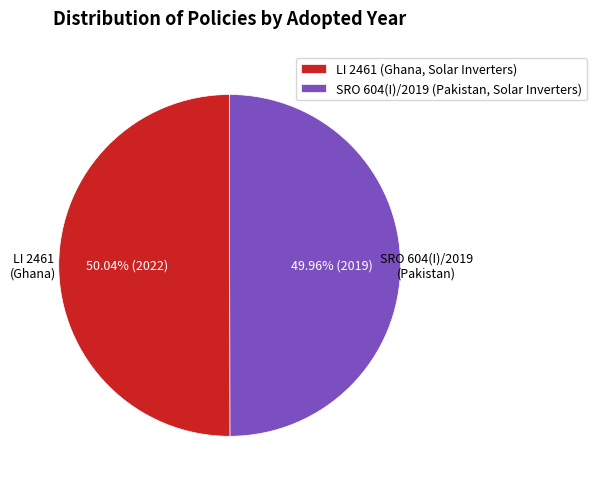

Rank the categories by value from highest to lowest.

LI 2461 (Ghana, Solar Inverters), SRO 604(I)/2019 (Pakistan, Solar Inverters)